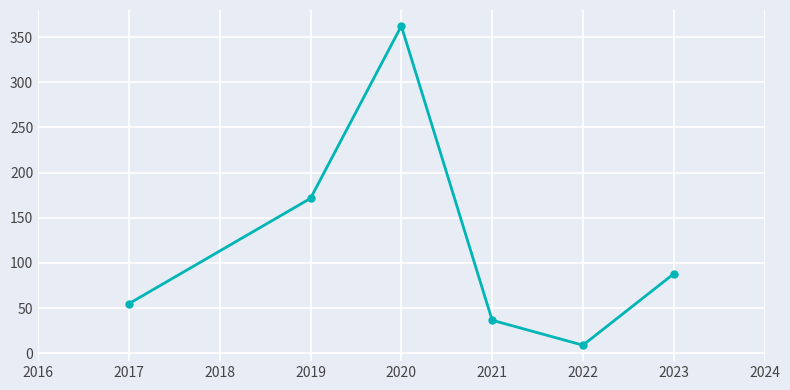

Which label corresponds to the largest value in the chart?

2020